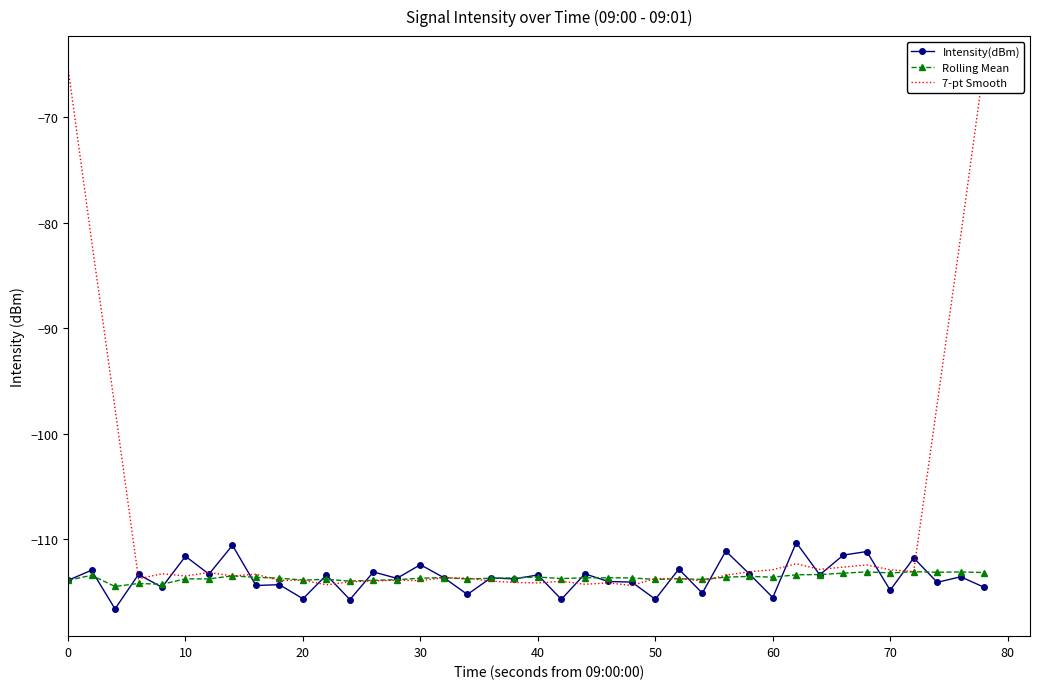

Reading left to right, what are all the values shown in this chart?

Intensity(dBm): -113.9	-113.0	-116.6	-113.4	-114.6	-111.7	-113.3	-110.6	-114.4	-114.3	-115.7	-113.4	-115.8	-113.1	-113.7	-112.4	-113.7	-115.3	-113.7	-113.8	-113.4	-115.7	-113.3	-114.0	-114.1	-115.7	-112.9	-115.1	-111.2	-113.3	-115.6	-110.4	-113.4	-111.5	-111.2	-114.9	-111.8	-114.1	-113.6	-114.6
Rolling Mean: -113.9	-113.5	-114.5	-114.2	-114.3	-113.8	-113.8	-113.5	-113.7	-113.7	-113.9	-113.8	-114.0	-113.9	-113.9	-113.7	-113.7	-113.8	-113.7	-113.7	-113.6	-113.8	-113.7	-113.7	-113.7	-113.8	-113.8	-113.8	-113.6	-113.6	-113.6	-113.4	-113.4	-113.3	-113.1	-113.2	-113.1	-113.2	-113.1	-113.2
7-pt Smooth: -65.3	-81.6	-97.6	-113.8	-113.3	-113.5	-113.2	-113.5	-113.4	-113.9	-113.9	-114.4	-114.1	-114.0	-113.9	-114.0	-113.7	-113.7	-114.0	-114.1	-114.2	-114.0	-114.3	-114.2	-114.4	-113.8	-113.8	-114.0	-113.4	-113.1	-112.9	-112.4	-112.9	-112.7	-112.5	-112.9	-113.1	-97.2	-81.3	-64.9